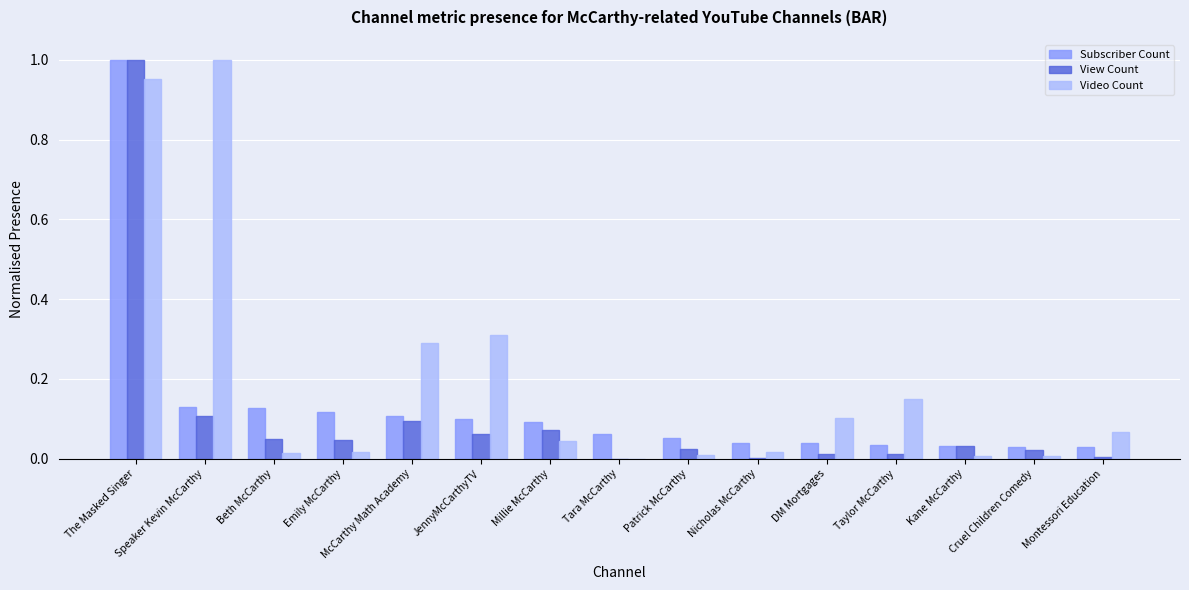

Count the number of data series in this chart.

3